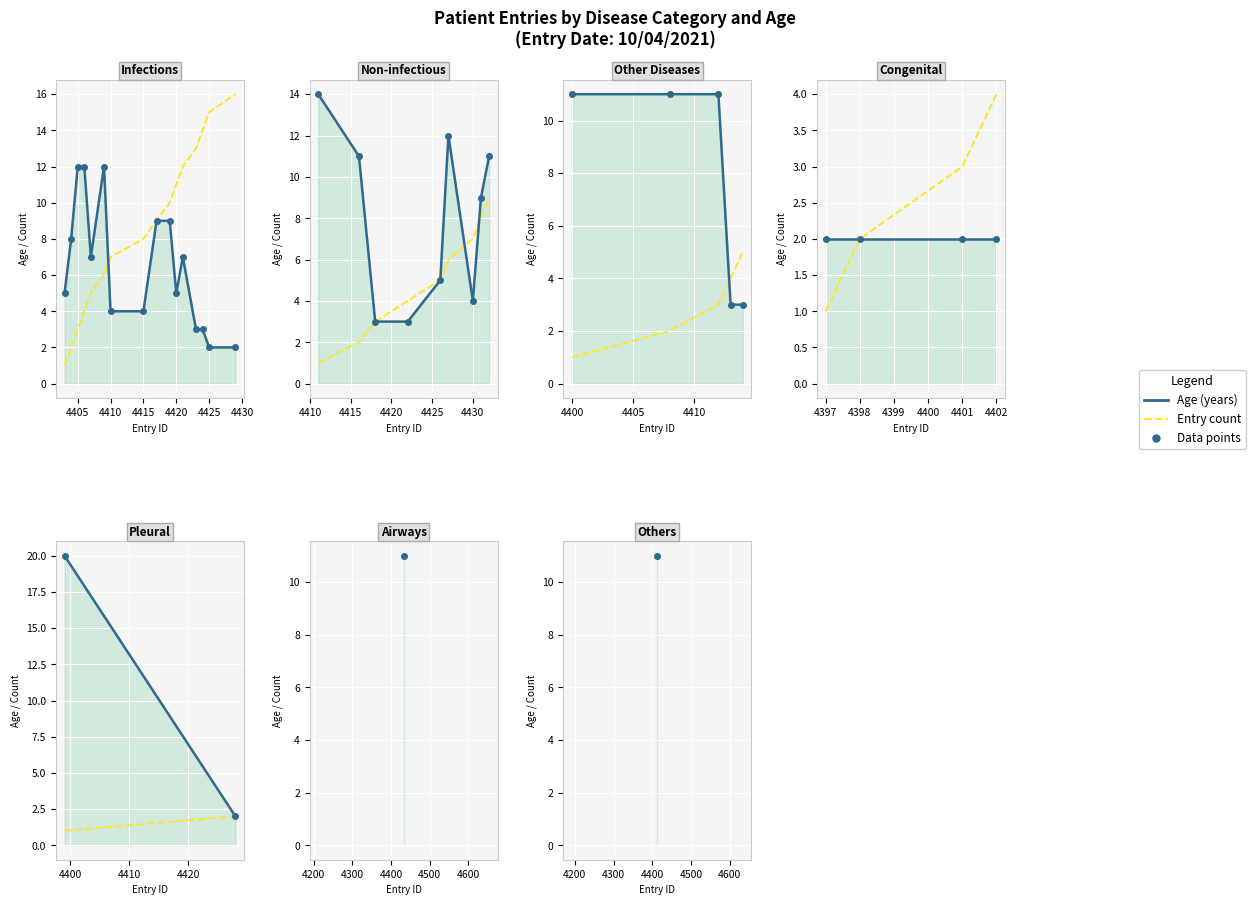

How many data points in Age are less than 20?

1